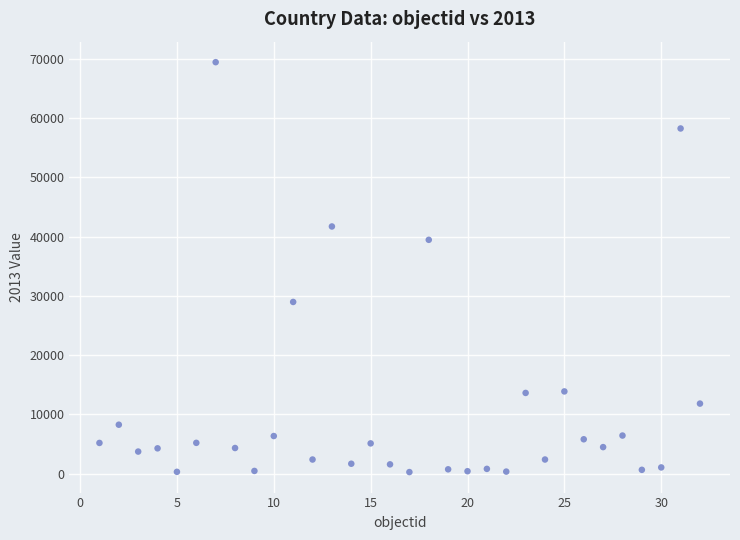

What is the range of X values (max minus min)?

31